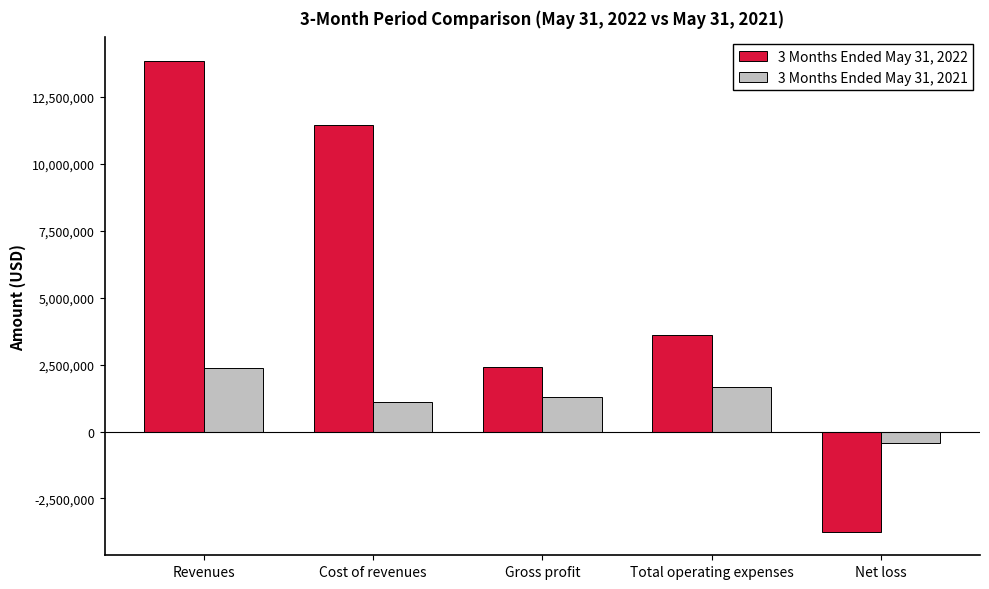

What are all the series names shown in the legend?

3 Months Ended May 31, 2022, 3 Months Ended May 31, 2021